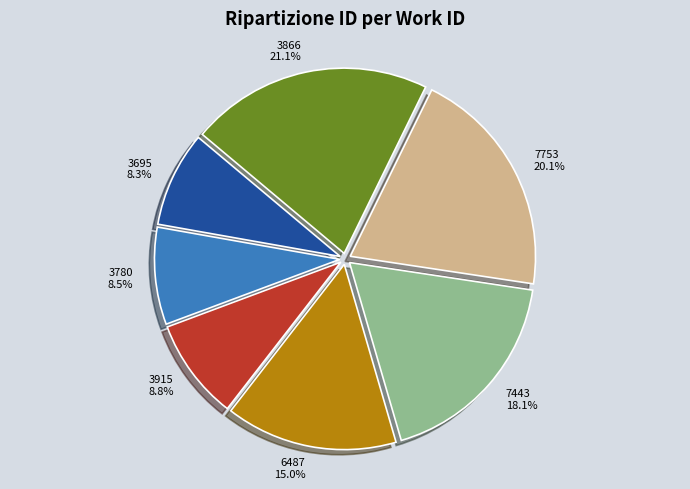

What percentage is NOT represented by 3780?

91.5%